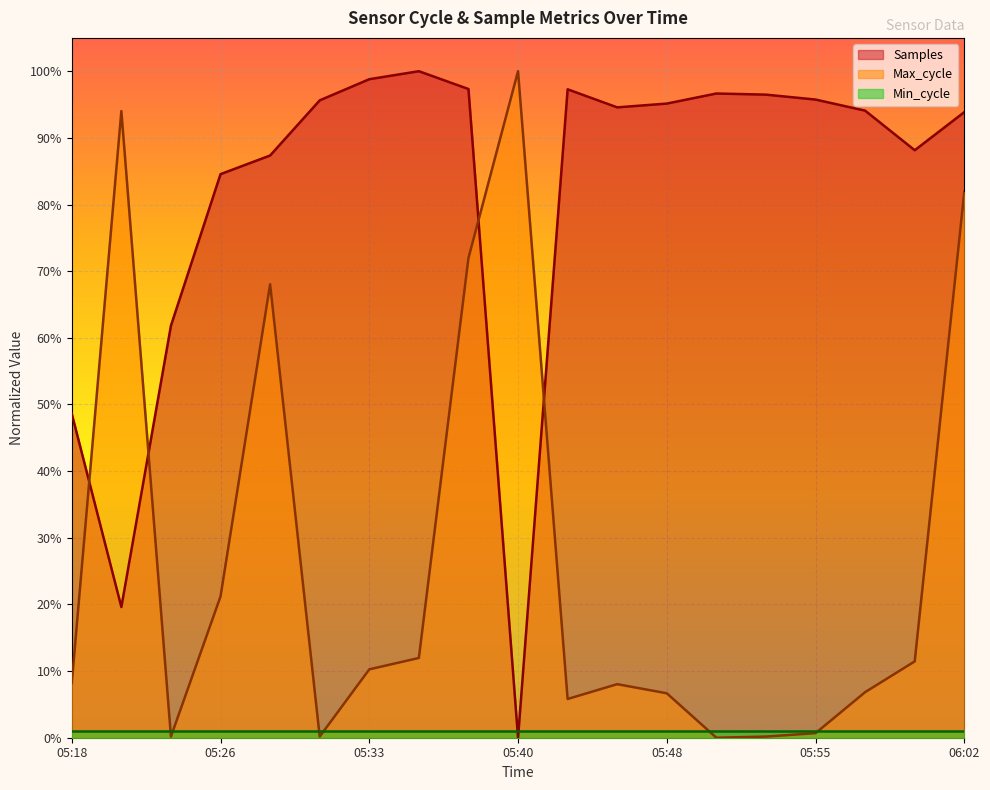

What is the greatest value displayed?

1.0